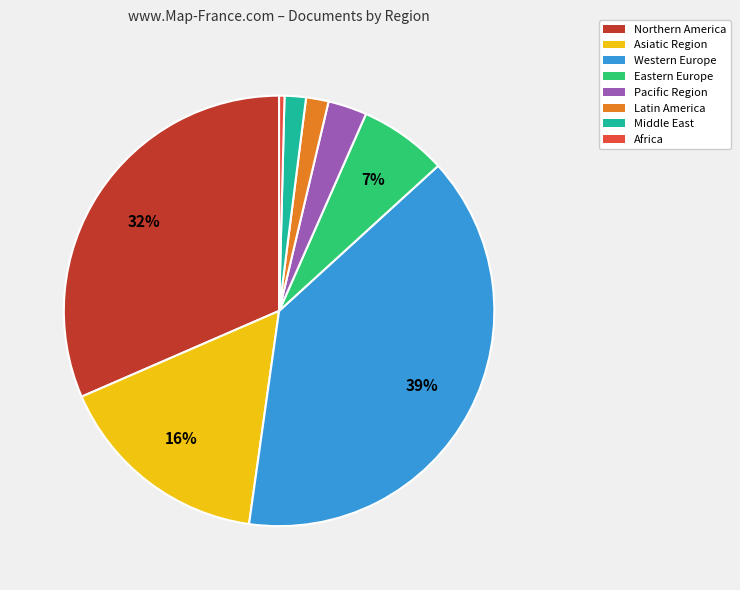

Between Middle East and Eastern Europe, which is larger?

Eastern Europe